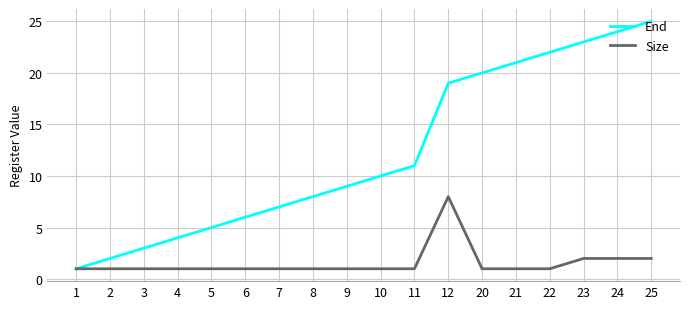

What is the approximate value of End at 2?

2